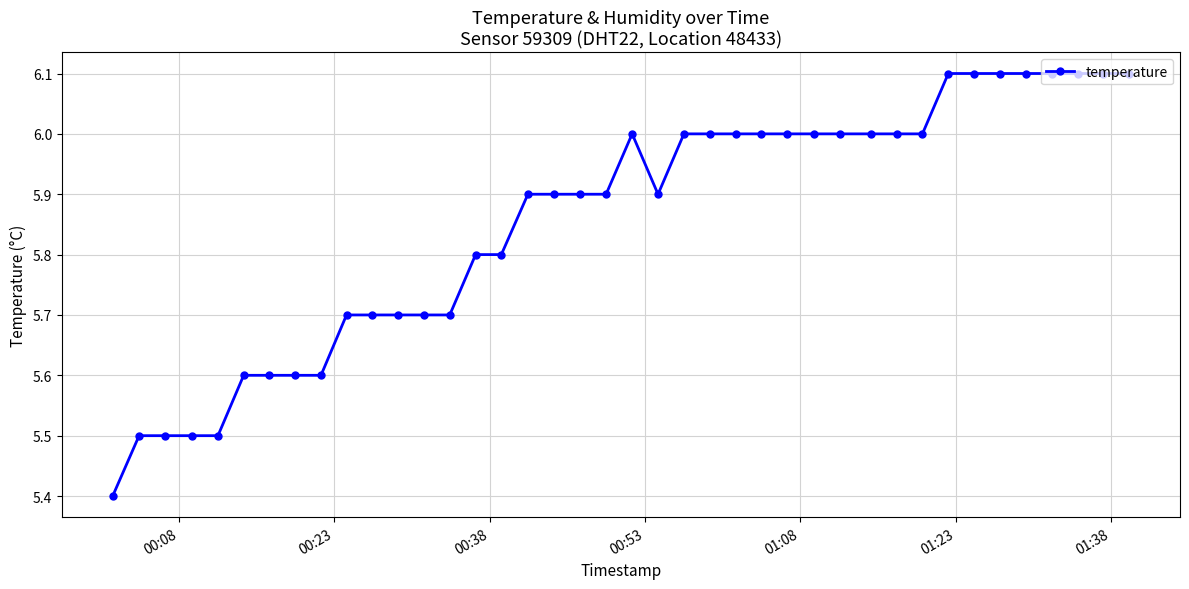

True or false: there are more than 0 points higher than both neighbors.

True